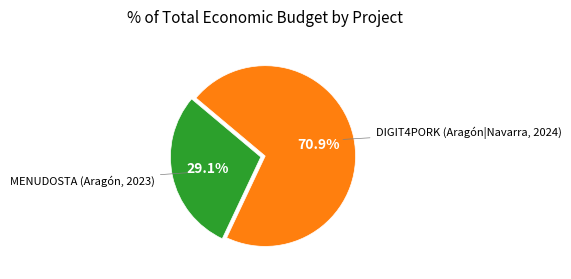

How many slices are in this pie chart?

2